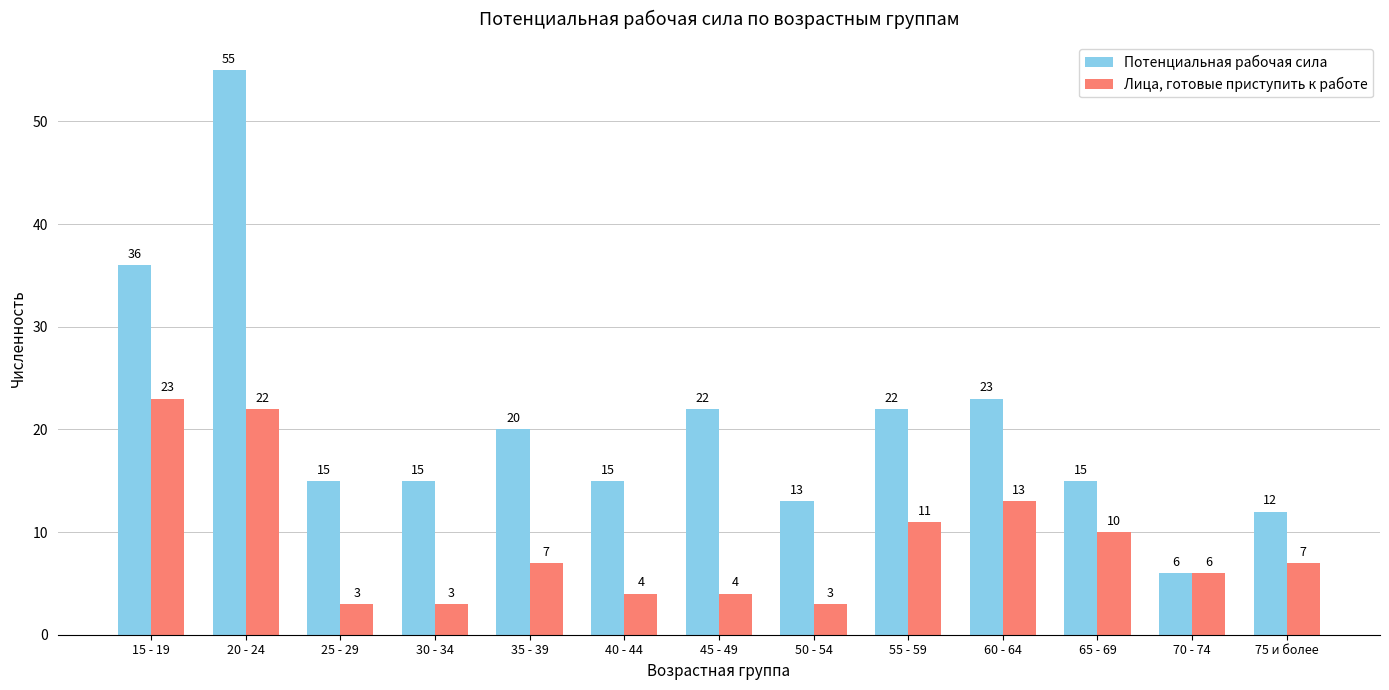

Between 15 - 19 and 45 - 49, which series saw the biggest shift?

Лица, готовые приступить к работе